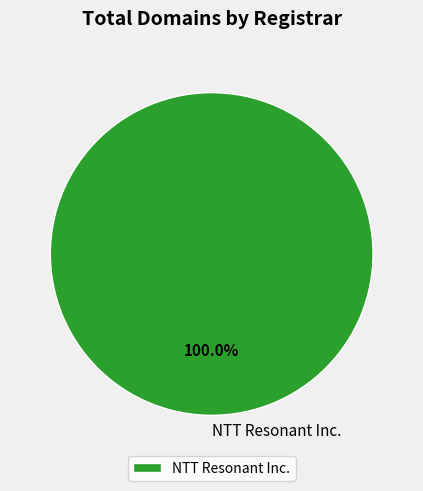

To the nearest percent, what portion does NTT Resonant Inc. represent?

100%